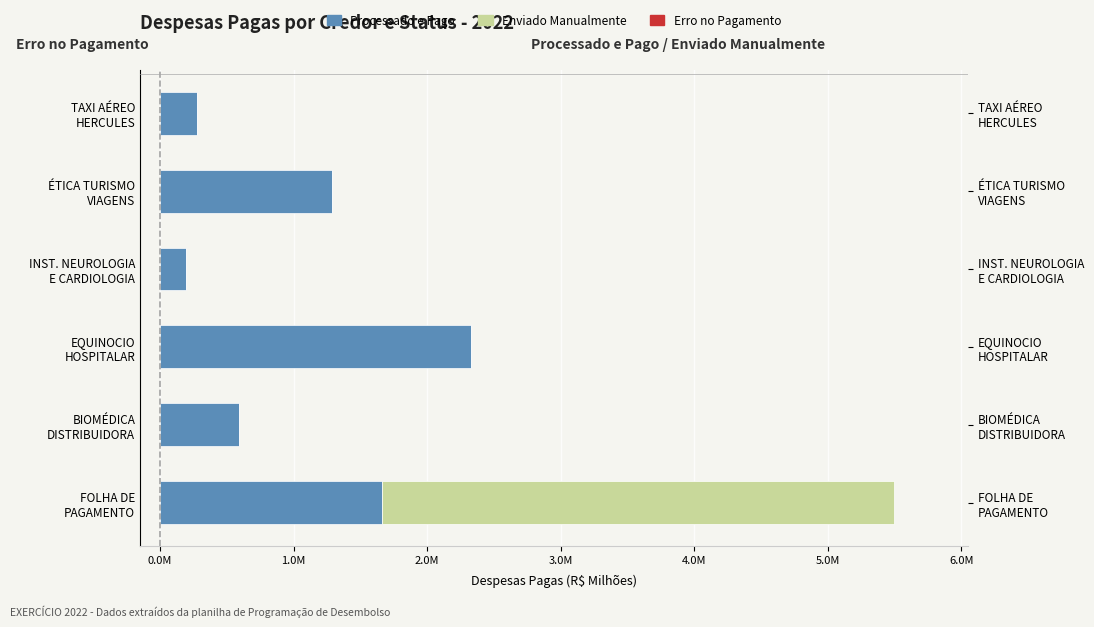

Rank the series by their average value, from lowest to highest.

Erro no Pagamento, Enviado Manualmente, Processado e Pago